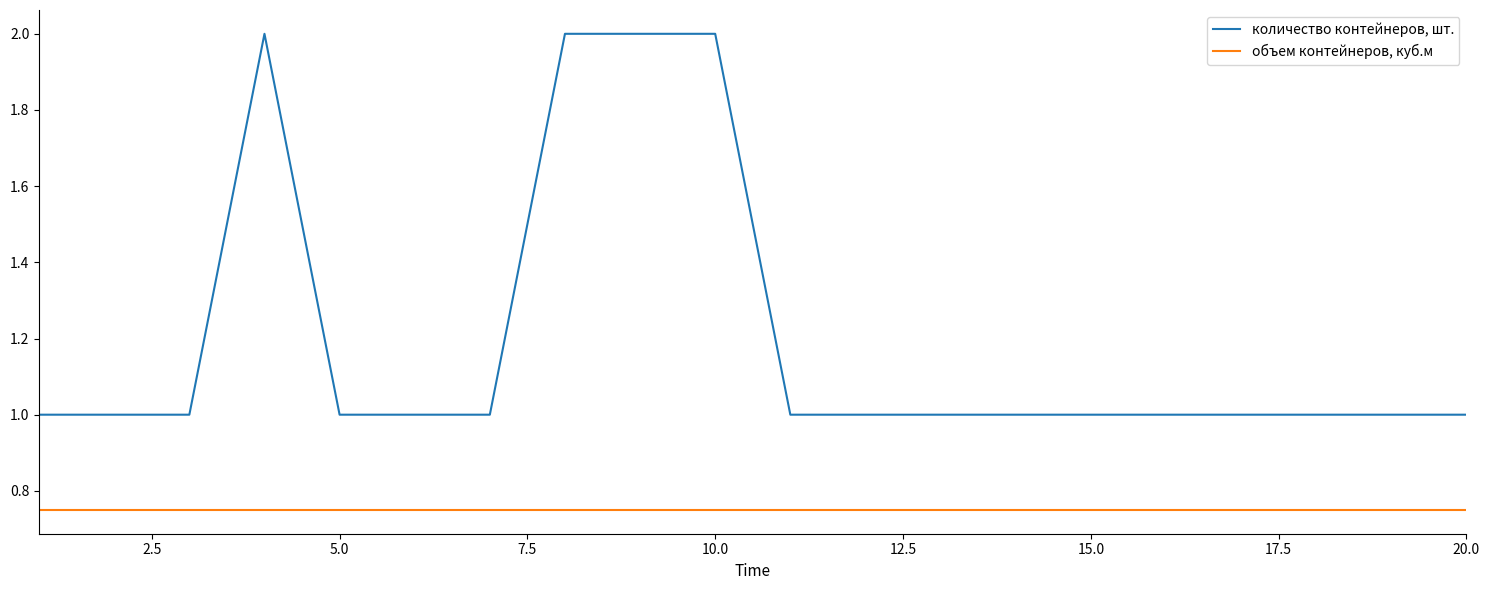

Which series has the largest range (max minus min)?

количество контейнеров, шт.